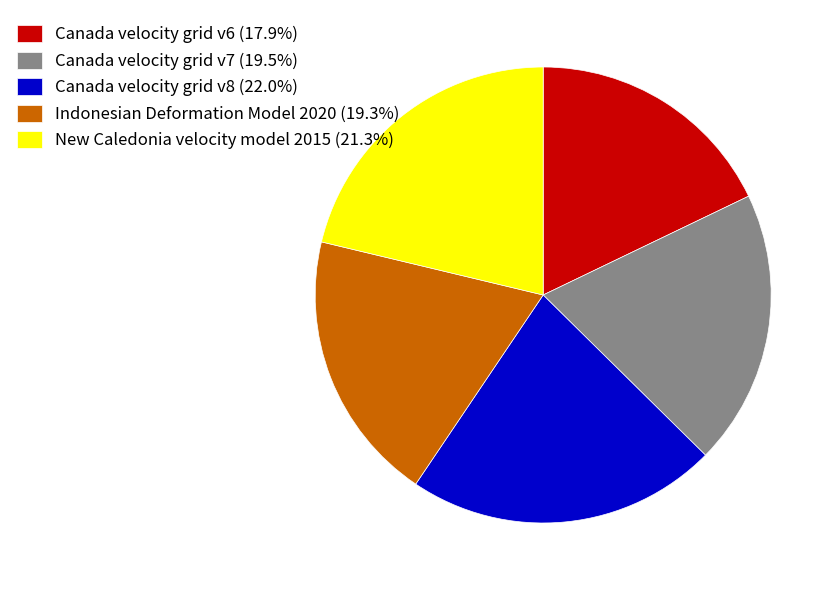

What is the ratio of the value at Canada velocity grid v8 (22.0%) to the value at Indonesian Deformation Model 2020 (19.3%)?

1.1